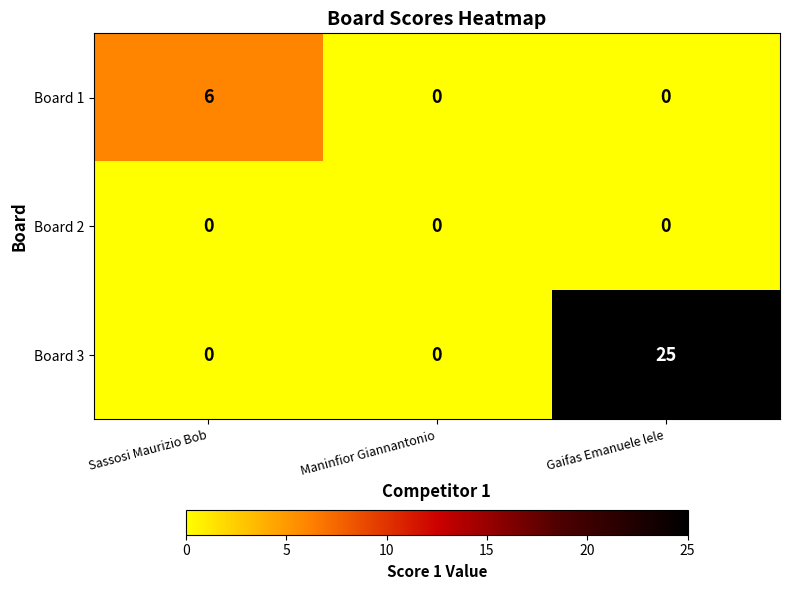

How many categories are shown in the chart?

3